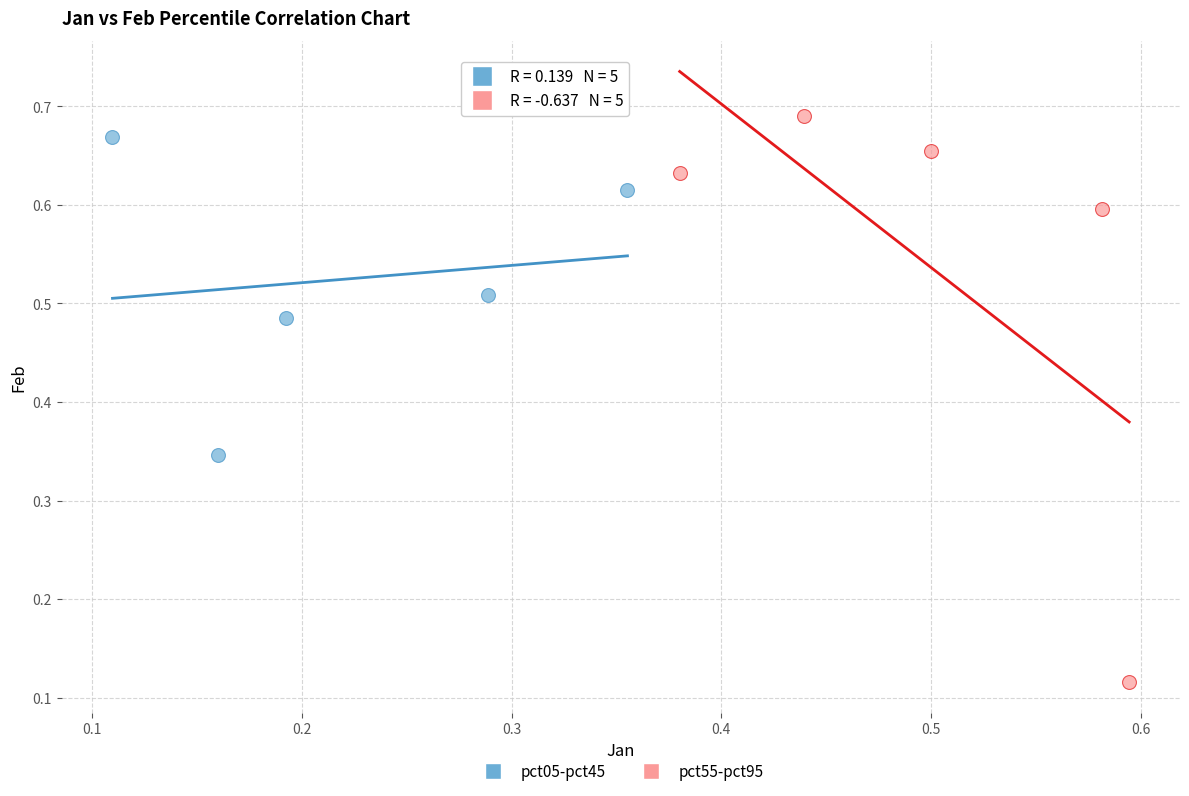

Which series contains the lowest Y value?

pct55-pct95